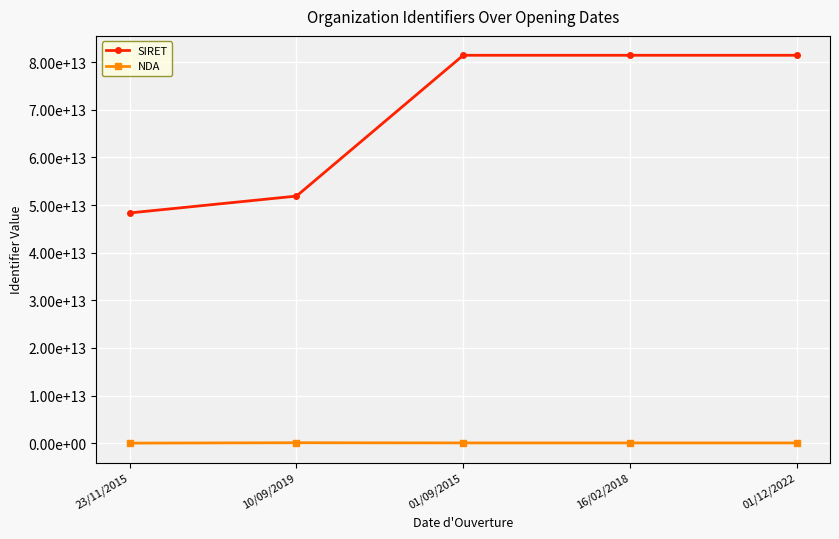

Reading left to right, transcribe all the data shown in this chart.

SIRET: 48336413900020	51872913200069	81436722300041	81436722300058	81436722300066
NDA: 11750022175	91340755234	53290889429	53290889429	53290889429